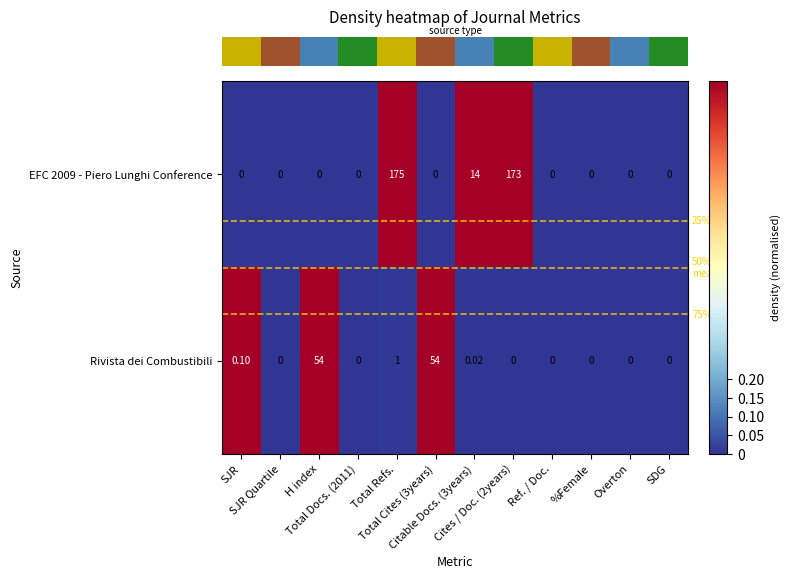

List the series in order of their peak value, lowest first.

Rivista dei Combustibili, EFC 2009 - Piero Lunghi Conference